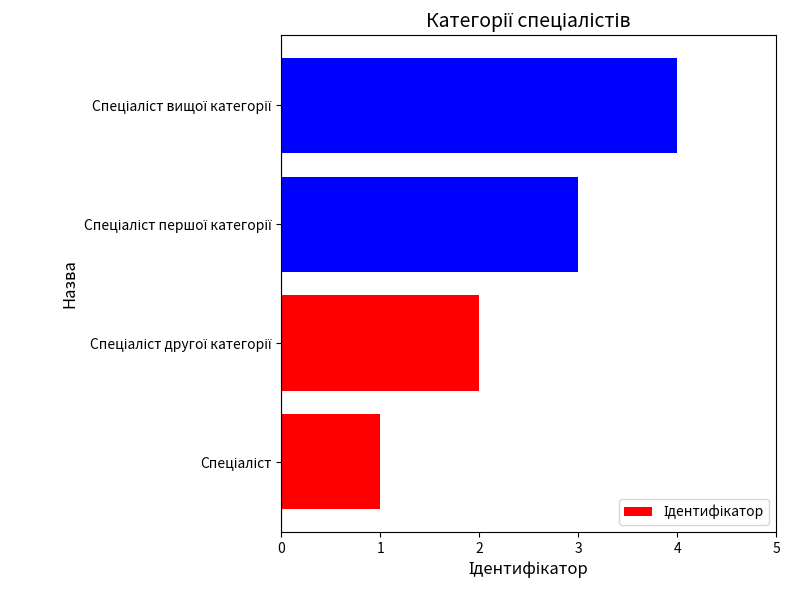

What is the sum of all values?

10